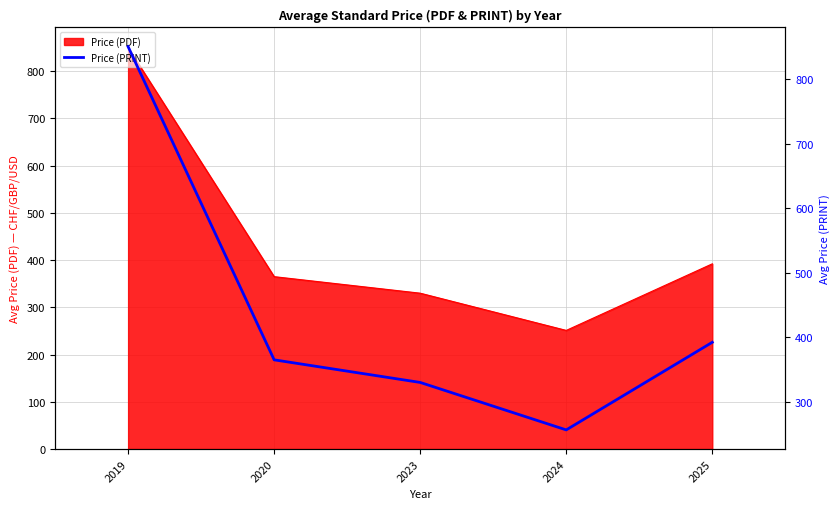

List the labels in order of value, smallest first.

2024, 2023, 2020, 2025, 2019